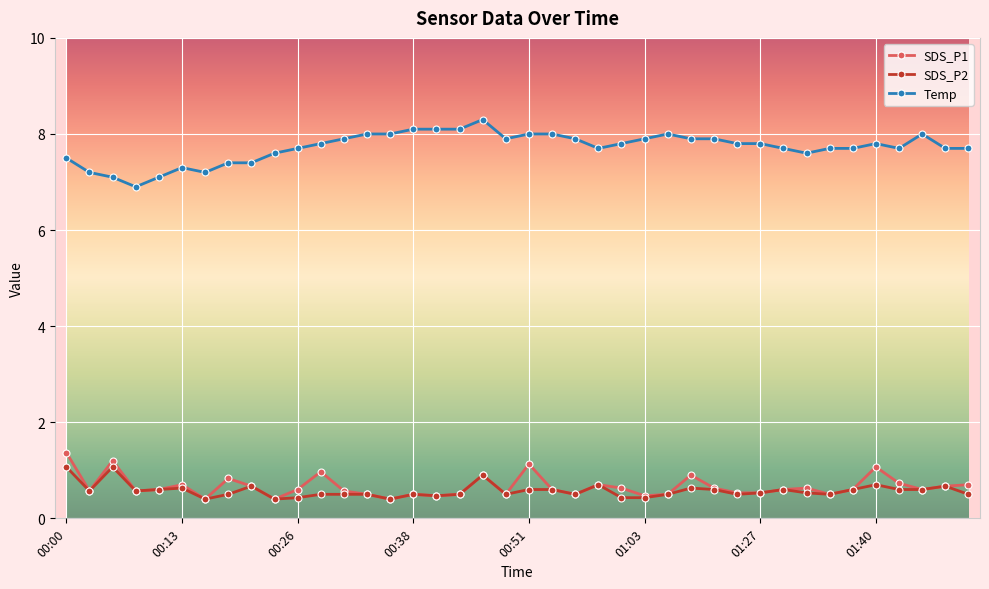

True or false: SDS_P1 and Temp cross at least once.

False